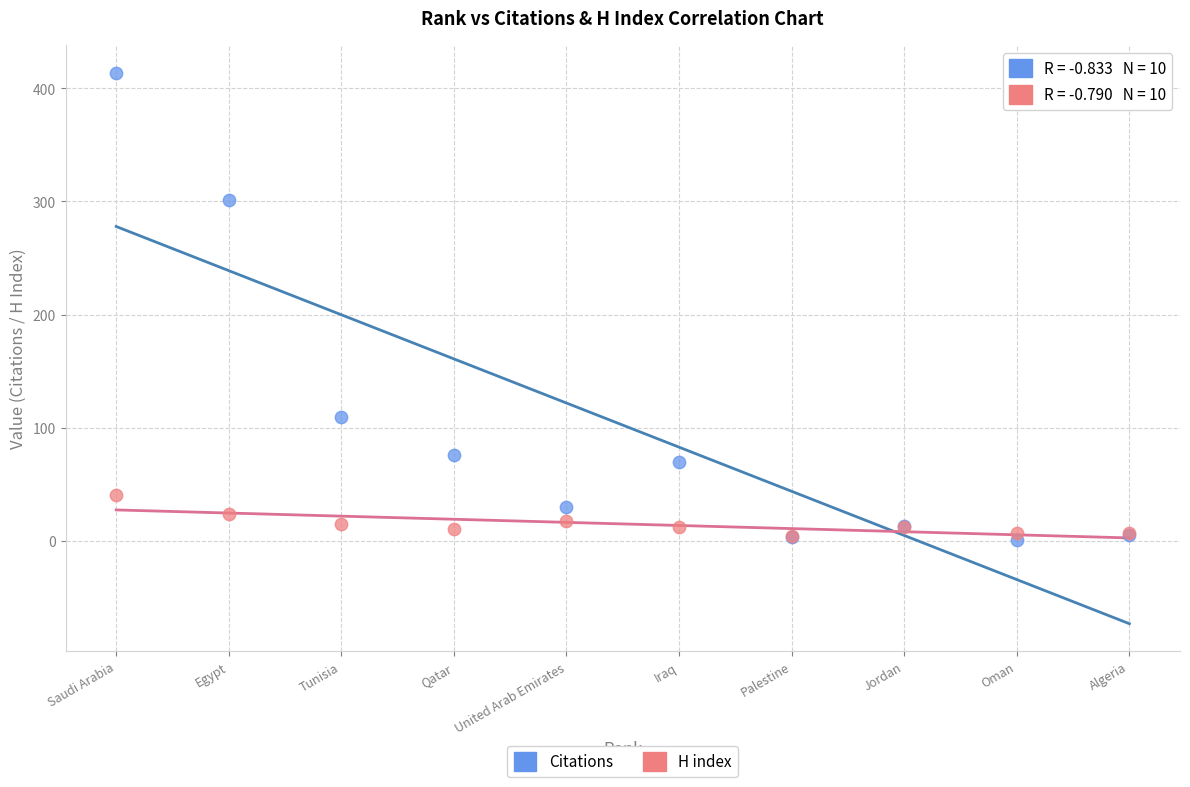

Which series has the widest spread of Y values?

Citations